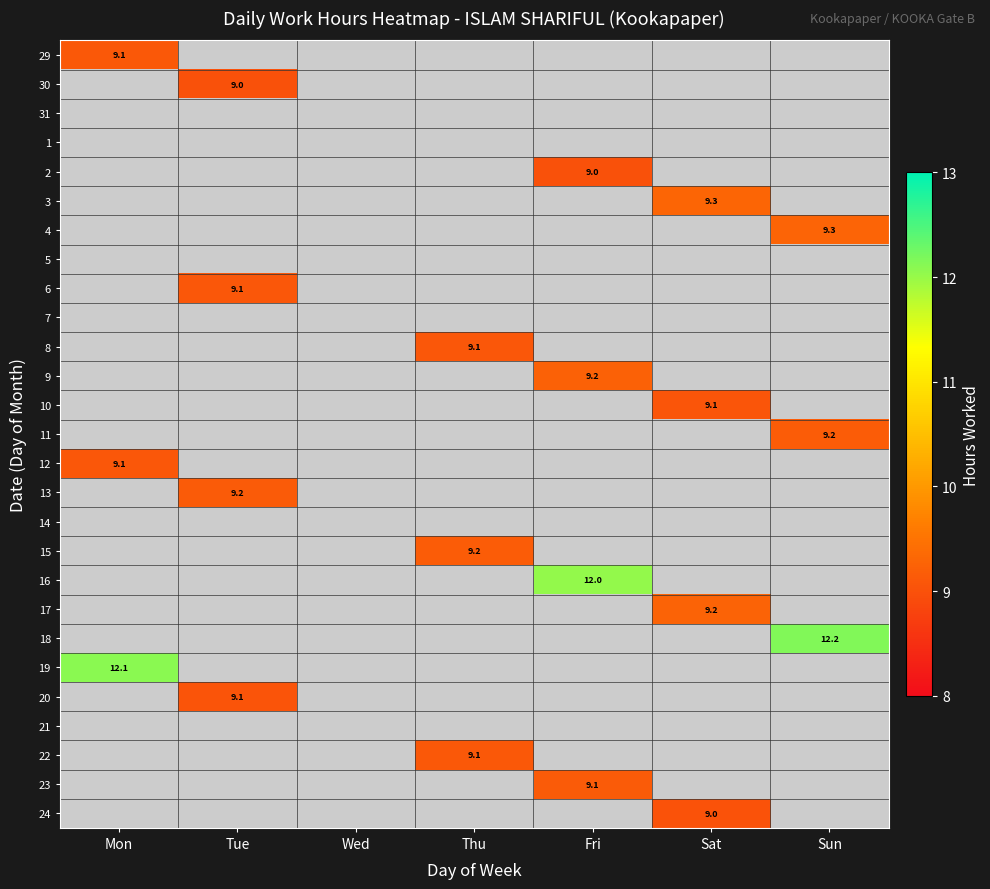

At how many categories does at least one series exceed 11?

3